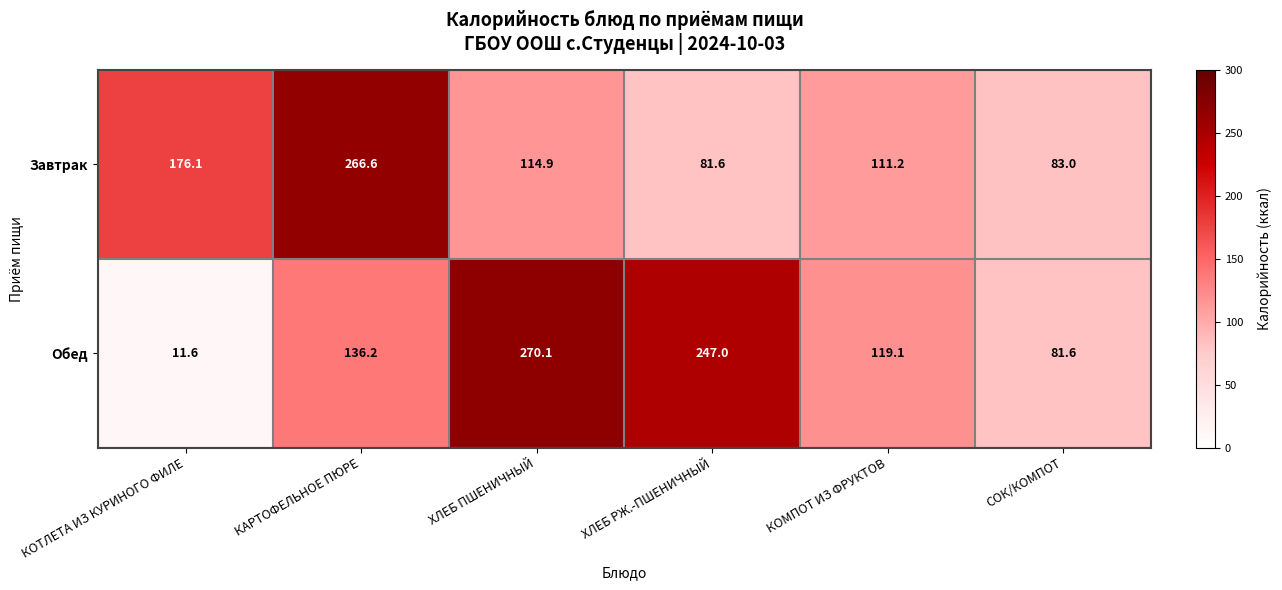

Reading right to left, transcribe all the data shown in this chart.

Завтрак: СОК/КОМПОТ=83.0	КОМПОТ ИЗ ФРУКТОВ=111.2	ХЛЕБ РЖ.-ПШЕНИЧНЫЙ=81.6	ХЛЕБ ПШЕНИЧНЫЙ=114.9	КАРТОФЕЛЬНОЕ ПЮРЕ=266.6	КОТЛЕТА ИЗ КУРИНОГО ФИЛЕ=176.1
Обед: СОК/КОМПОТ=81.6	КОМПОТ ИЗ ФРУКТОВ=119.1	ХЛЕБ РЖ.-ПШЕНИЧНЫЙ=247.0	ХЛЕБ ПШЕНИЧНЫЙ=270.1	КАРТОФЕЛЬНОЕ ПЮРЕ=136.2	КОТЛЕТА ИЗ КУРИНОГО ФИЛЕ=11.6